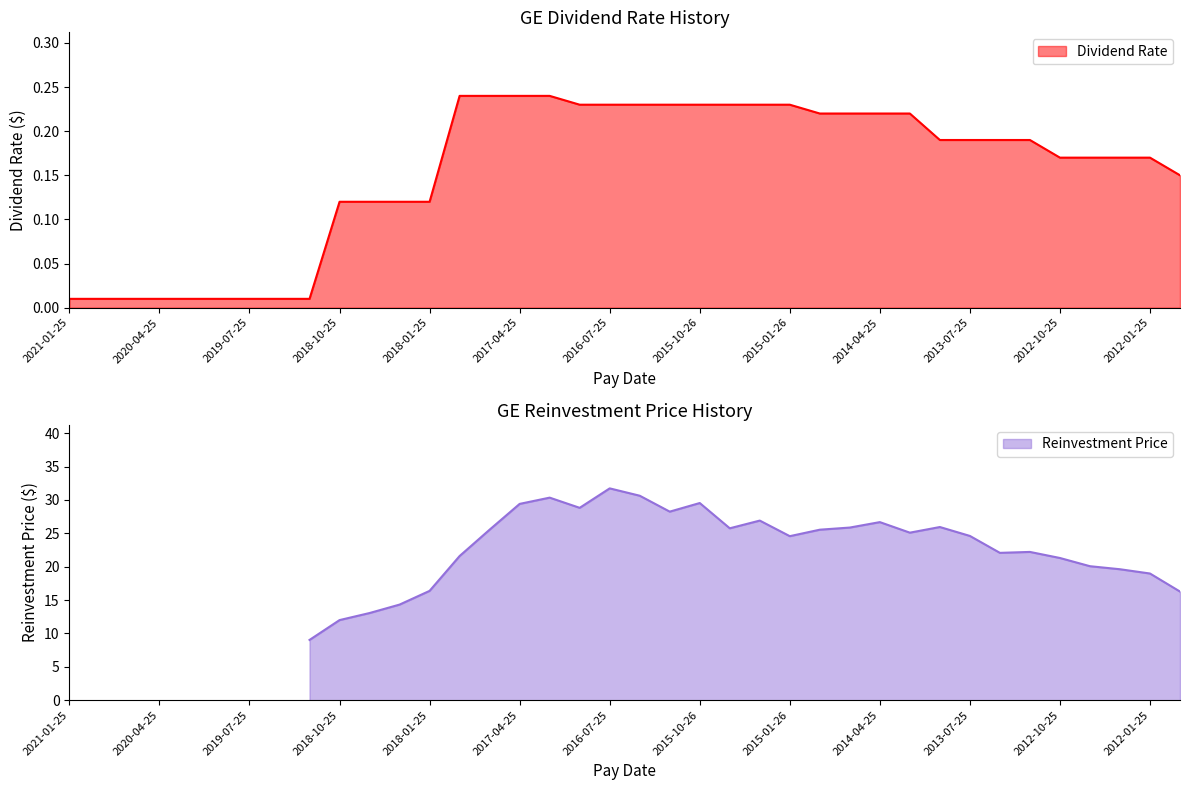

The chart shows a value of 0.0 at 2020-07-25. True or false?

True